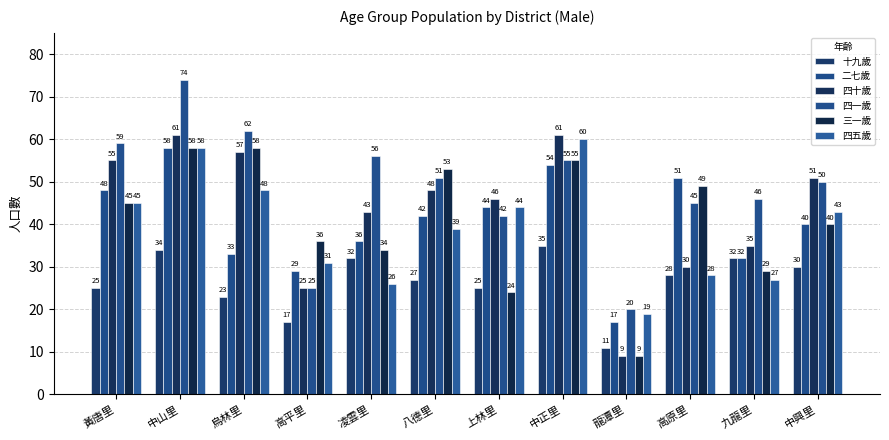

What is the label of the 2nd bar from the left?

中山里